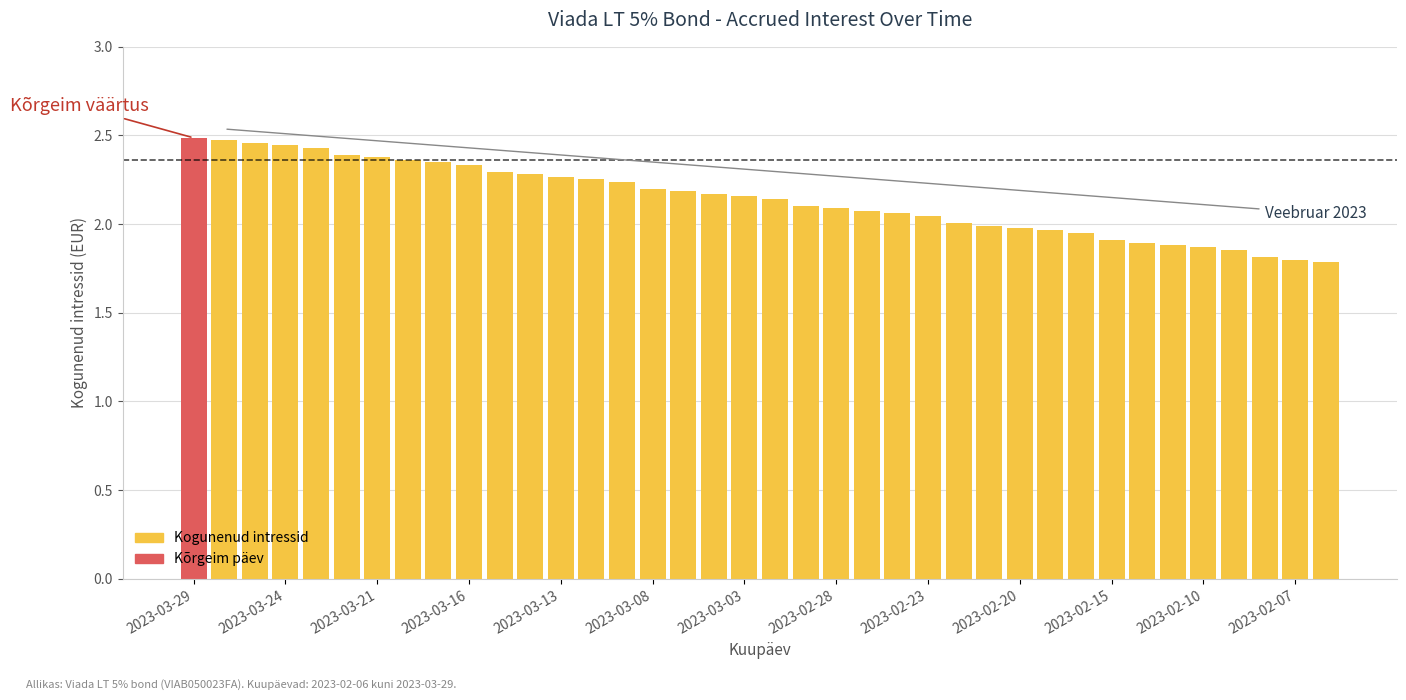

What is the smallest value displayed?

1.8